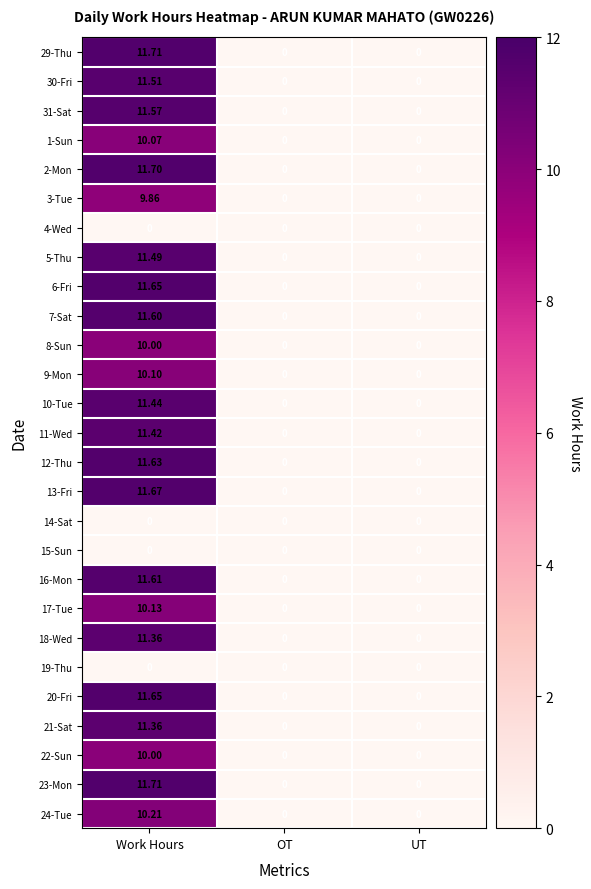

Which category has the highest value across all series?

Work Hours